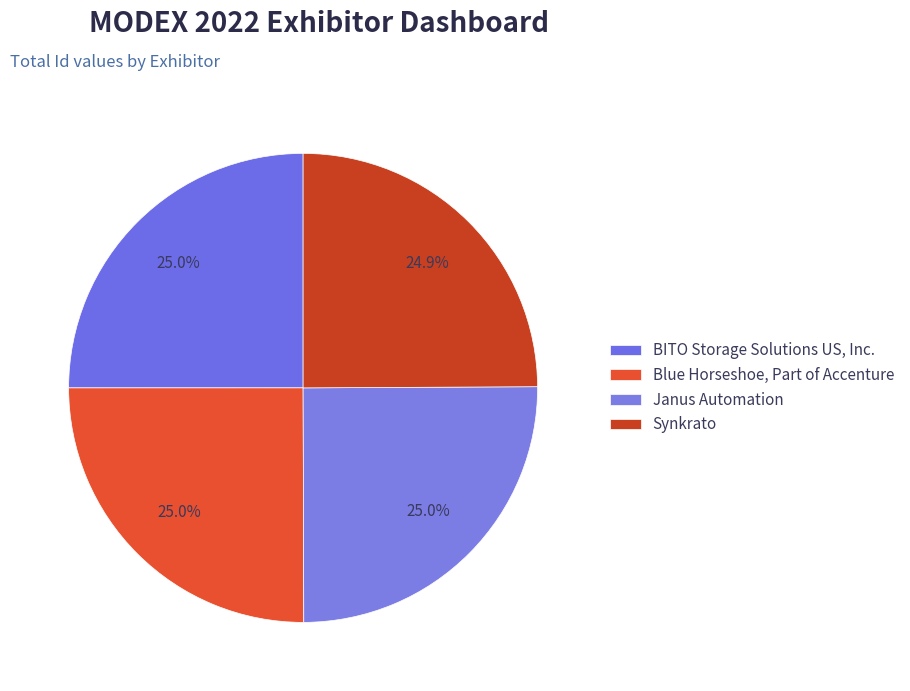

The BITO Storage Solutions US, Inc. slice represents 11% of the pie. True or false?

False